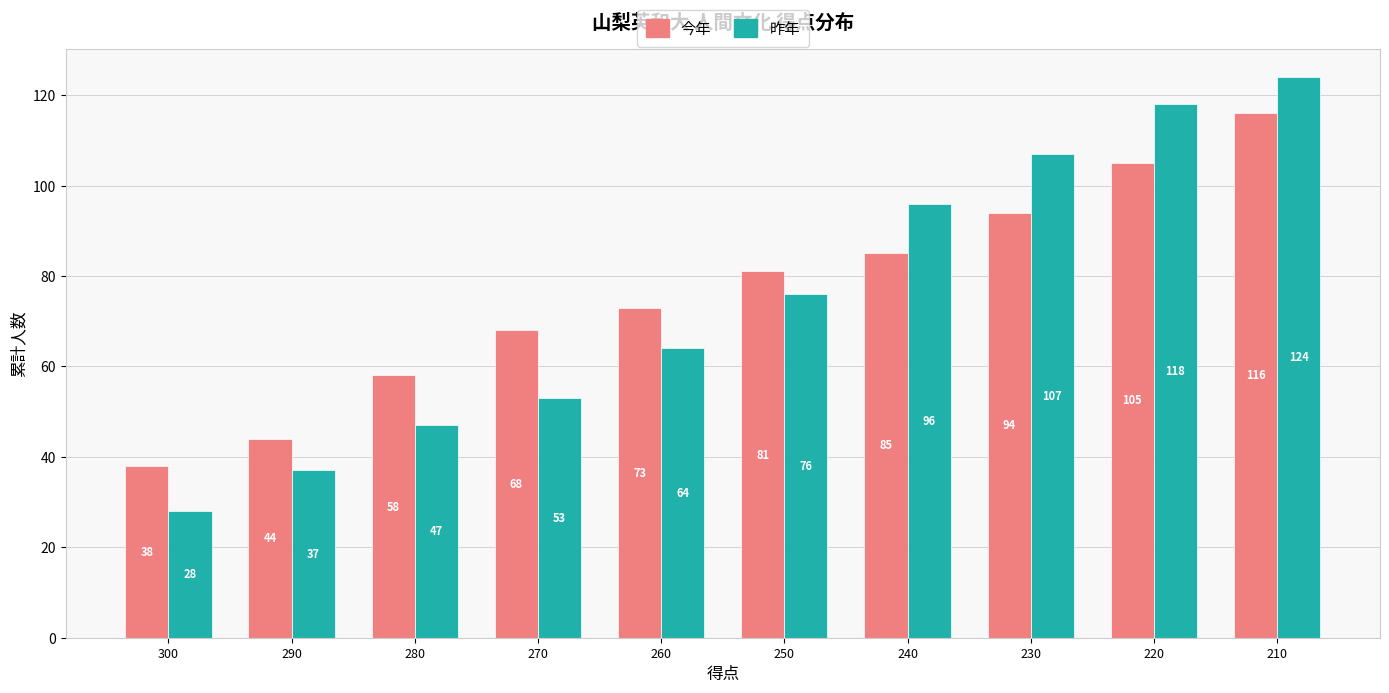

How many bars are there in total?

20